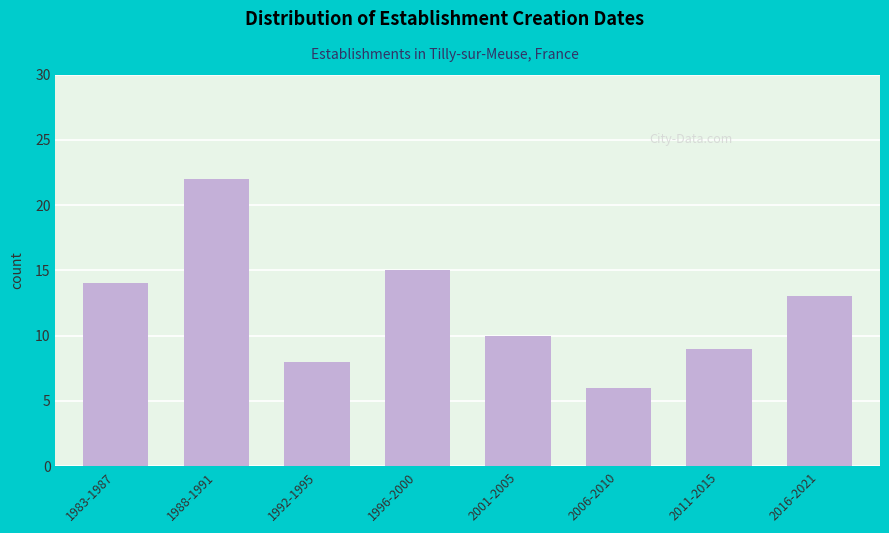

Reading left to right, transcribe all the data shown in this chart.

14	22	8	15	10	6	9	13